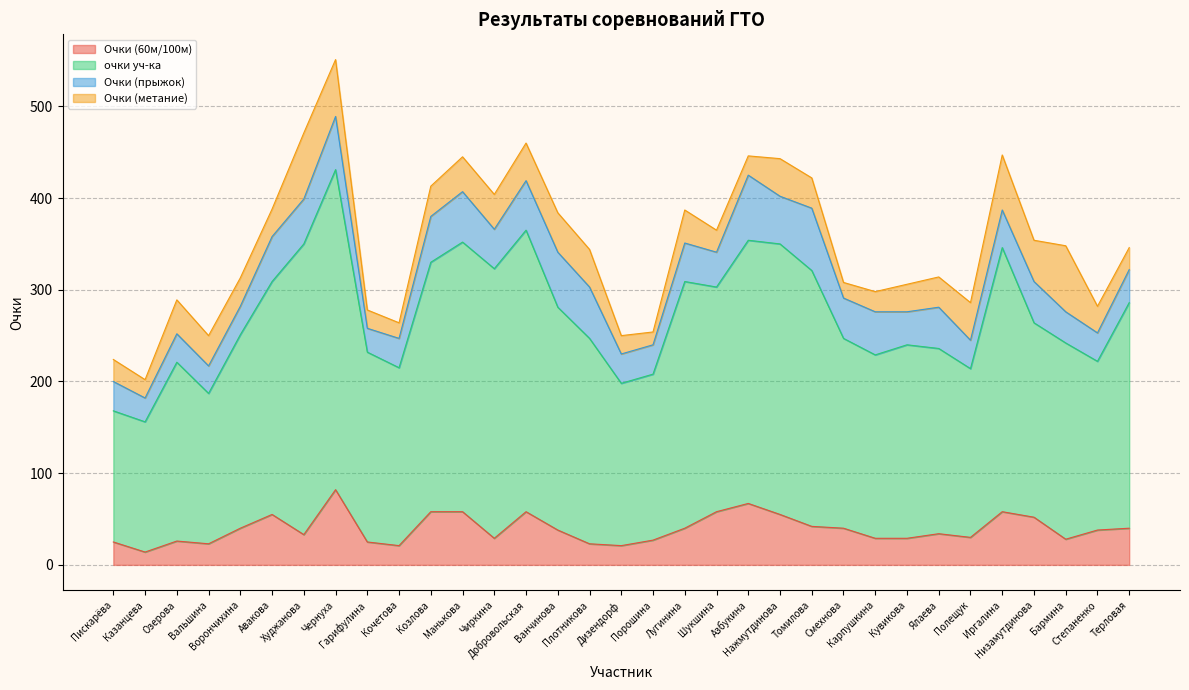

True or false: очки уч-ка and Очки (60м/100м) cross at least once.

False